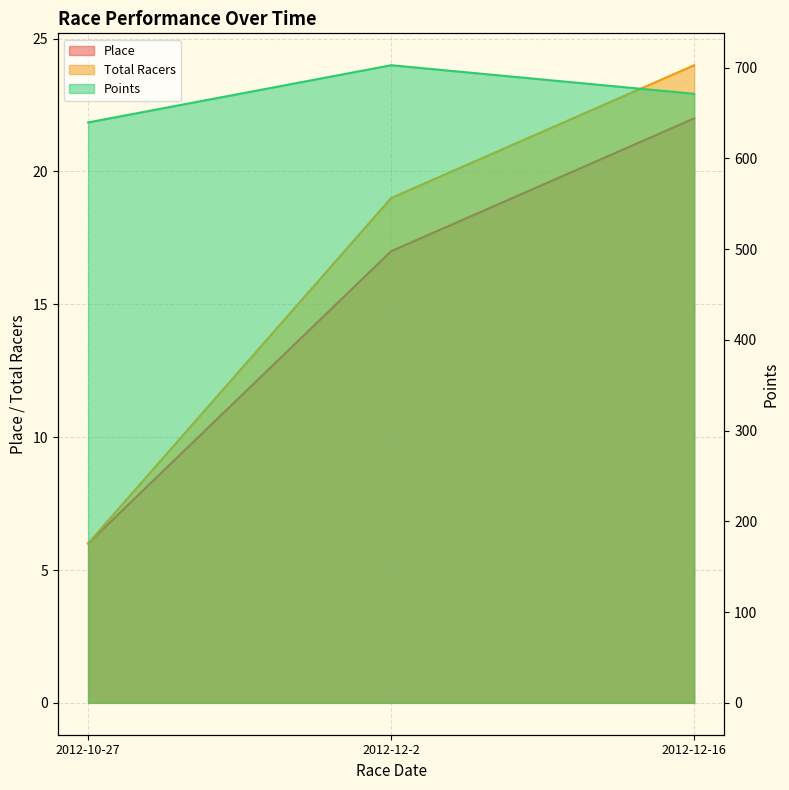

How many Total Racers values are between 6 and 24?

3